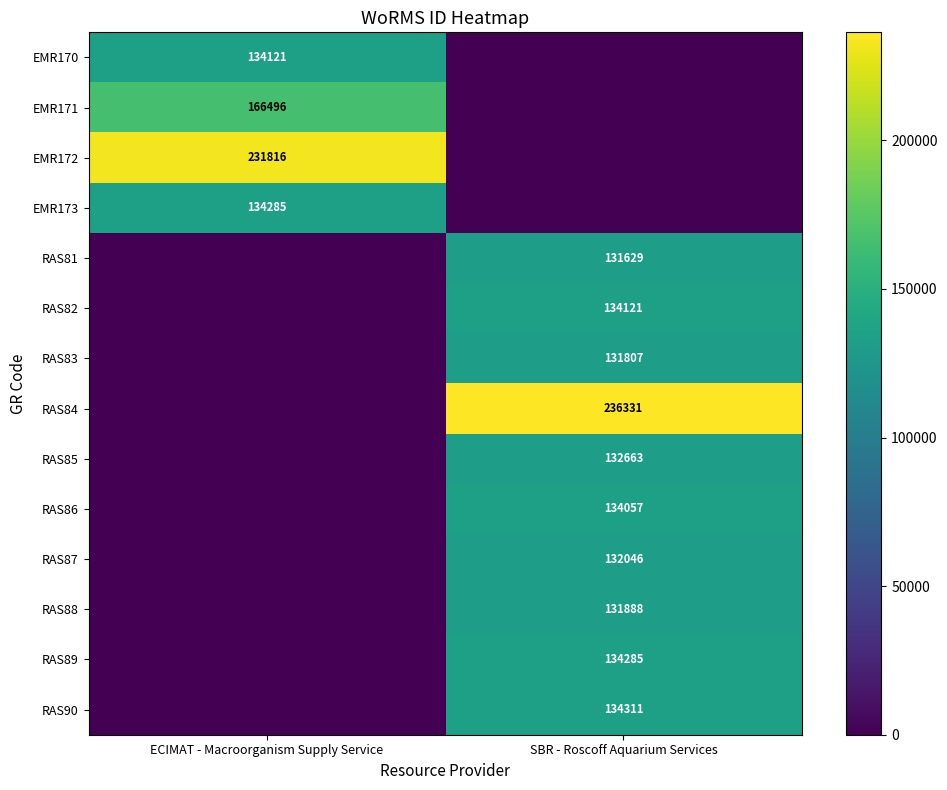

The RAS87 series shows 132046 at SBR - Roscoff Aquarium Services. True or false?

True